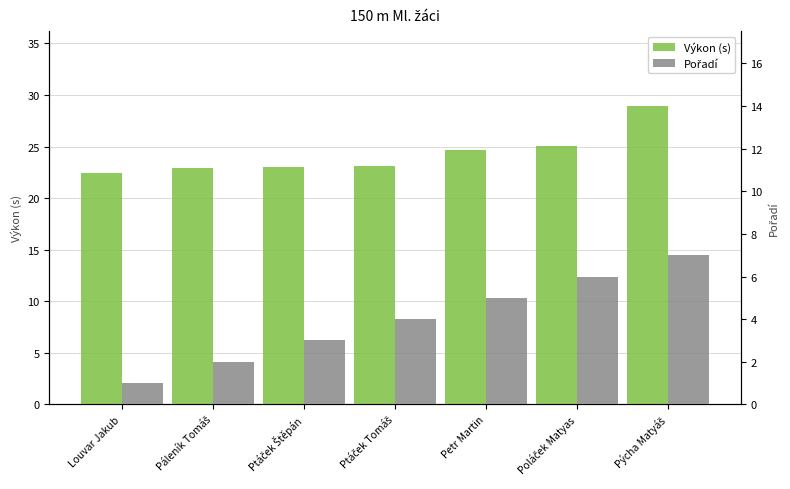

Which series has the largest range (max minus min)?

Výkon (s)